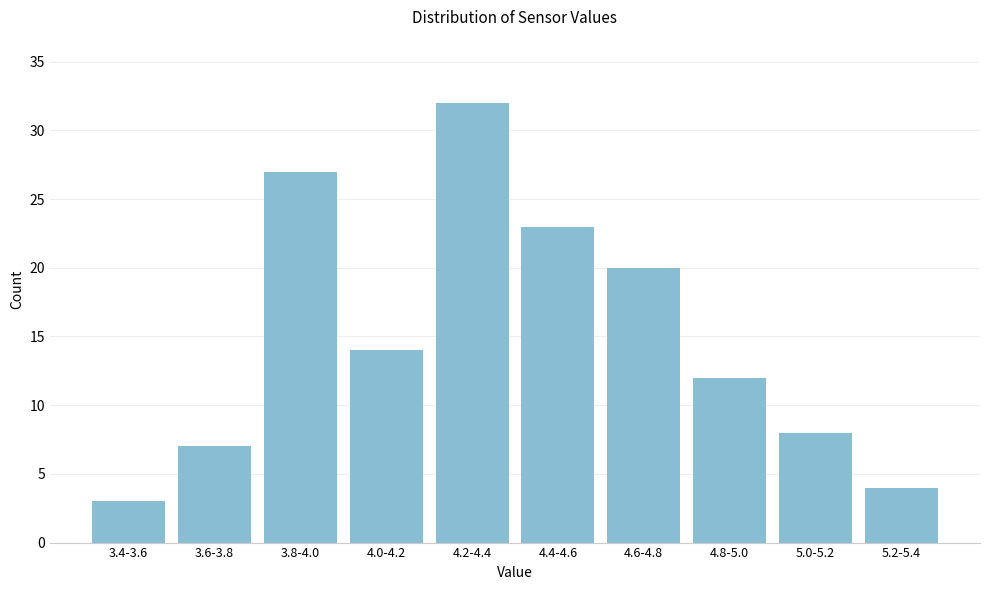

Reading left to right, list all the values displayed in this chart.

3.4-3.6=3	3.6-3.8=7	3.8-4.0=27	4.0-4.2=14	4.2-4.4=32	4.4-4.6=23	4.6-4.8=20	4.8-5.0=12	5.0-5.2=8	5.2-5.4=4